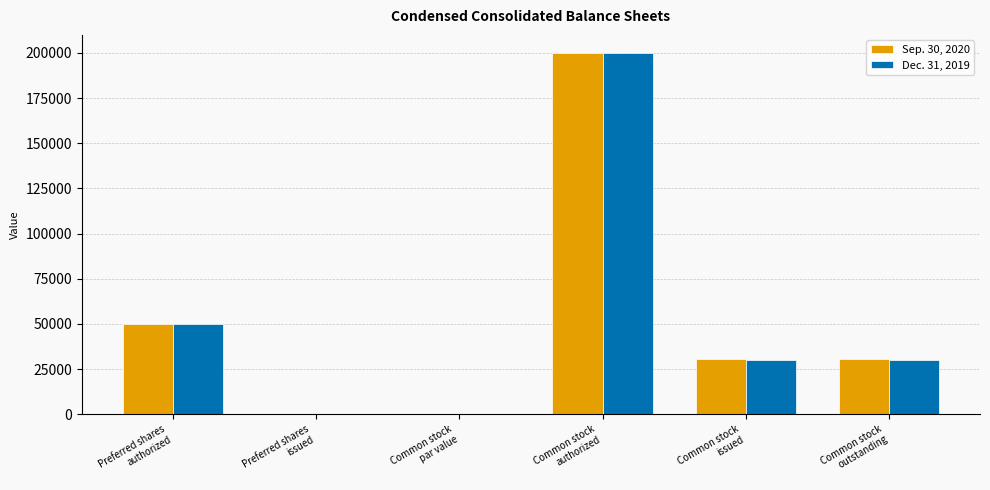

What is the sum of all Dec. 31, 2019 values?

310070.0